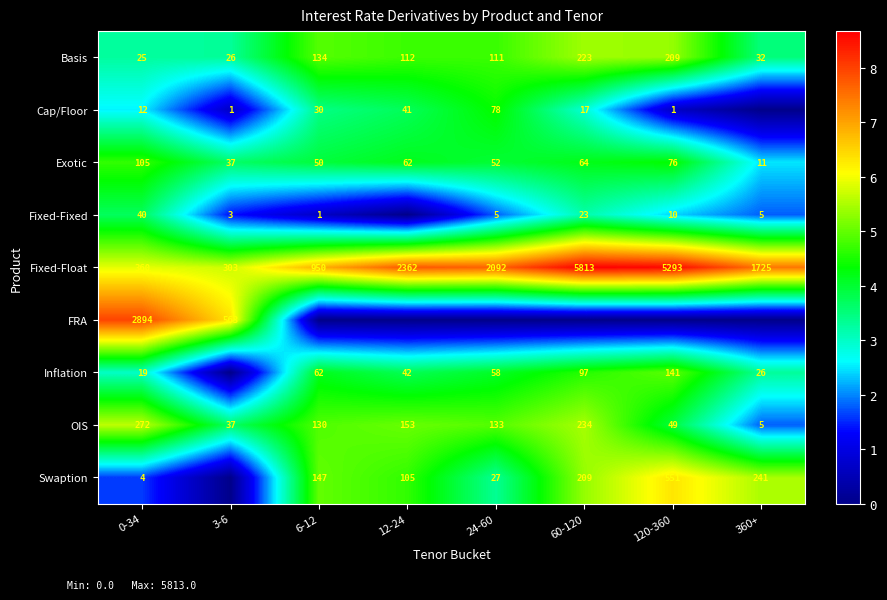

At which category is the sum across all series the highest?

60-120